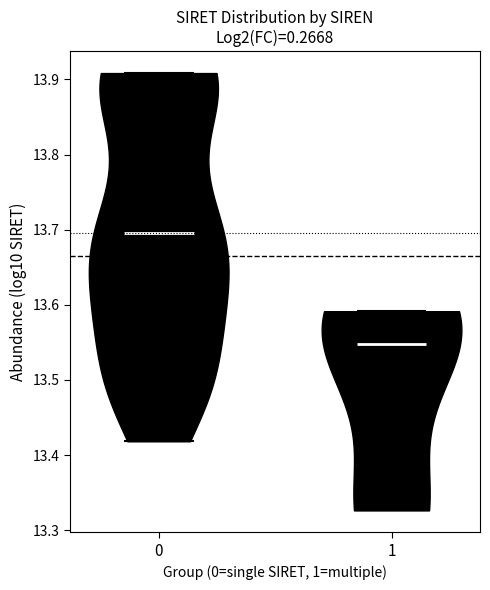

Reading left to right, read every violin against the y-axis: where its median line is, and the lowest and highest points it reaches. The values are not printed on the chart, so give them approximately, as read against the axis.

0: median line 13.70, lowest point 13.42, highest point 13.91
1: median line 13.55, lowest point 13.33, highest point 13.59